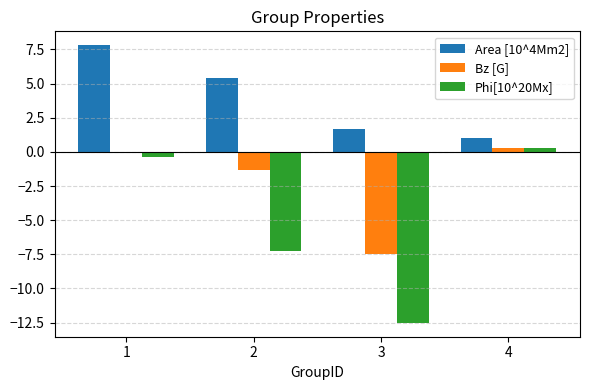

Which series has the largest total across all categories?

Area [10^4Mm2]